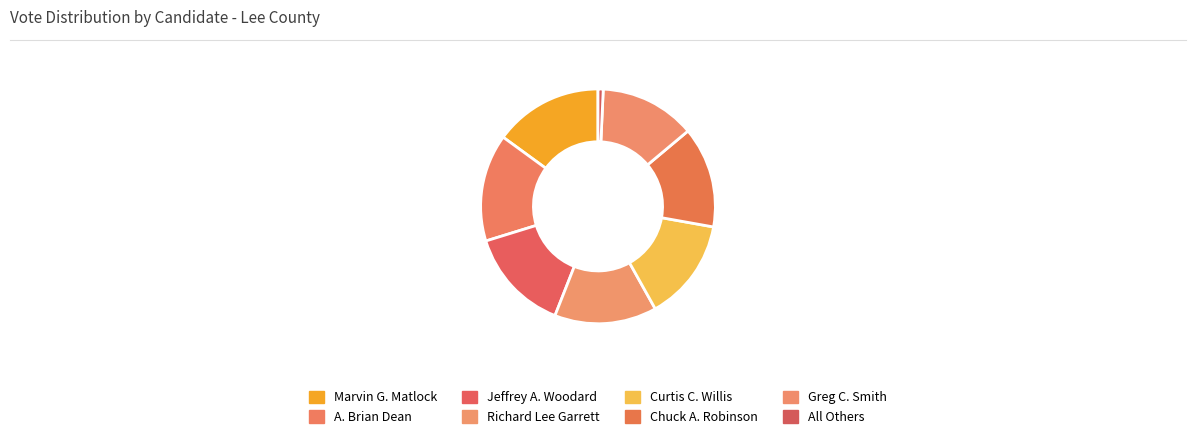

Between A. Brian Dean and Jeffrey A. Woodard, which is larger?

A. Brian Dean